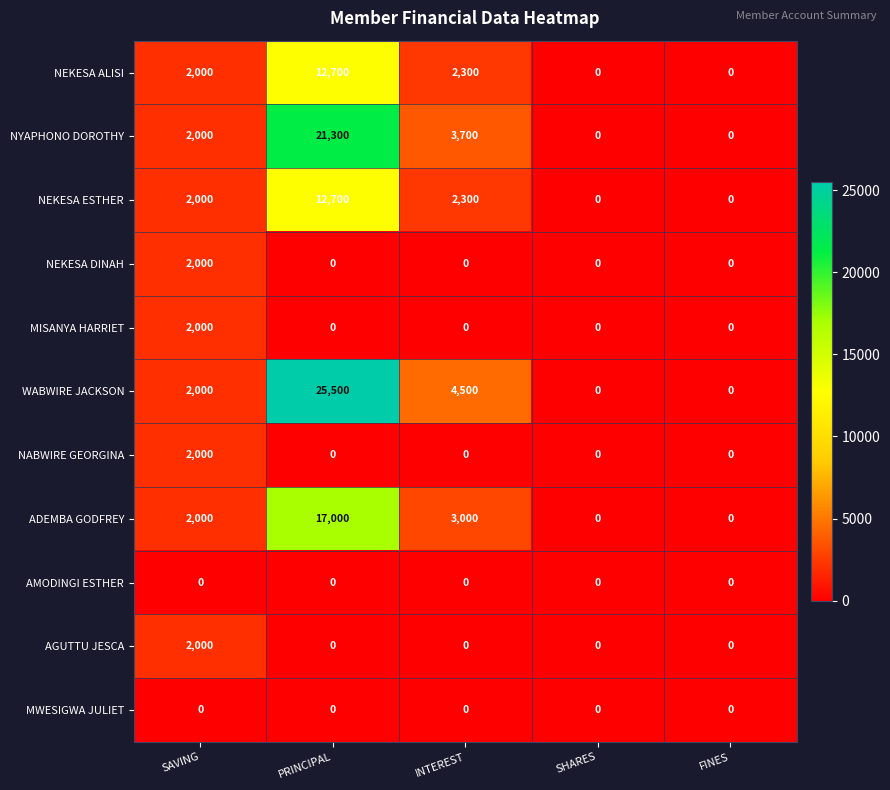

Which category has the highest value in the NYAPHONO DOROTHY series?

PRINCIPAL